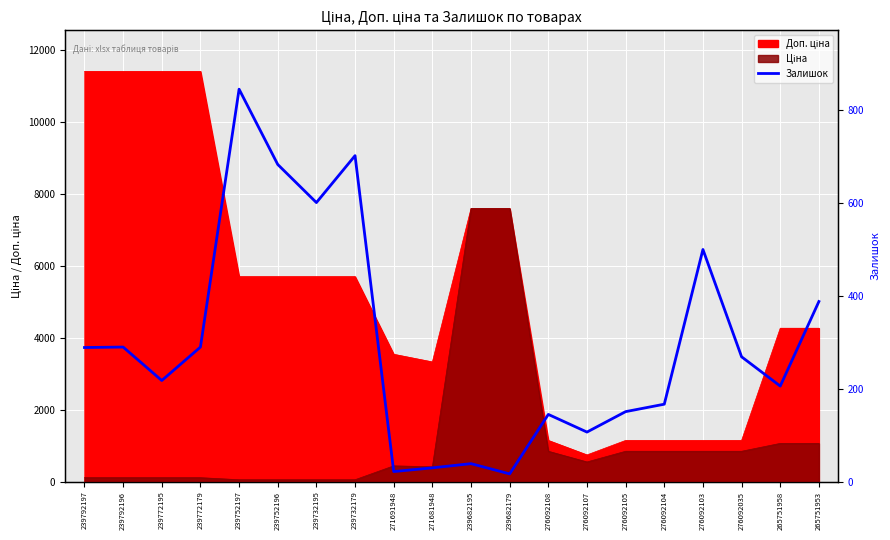

Where is the first local minimum?

239772195